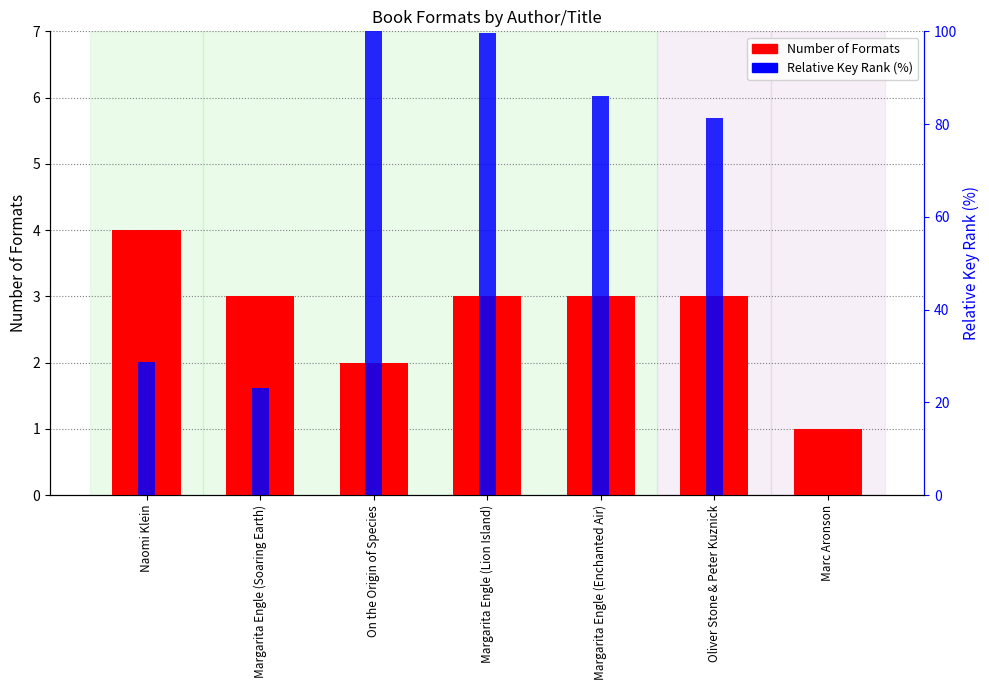

Rank the categories by Number of Formats value from highest to lowest.

Naomi Klein, Margarita Engle (Soaring Earth), Margarita Engle (Lion Island), Margarita Engle (Enchanted Air), Oliver Stone & Peter Kuznick, On the Origin of Species, Marc Aronson